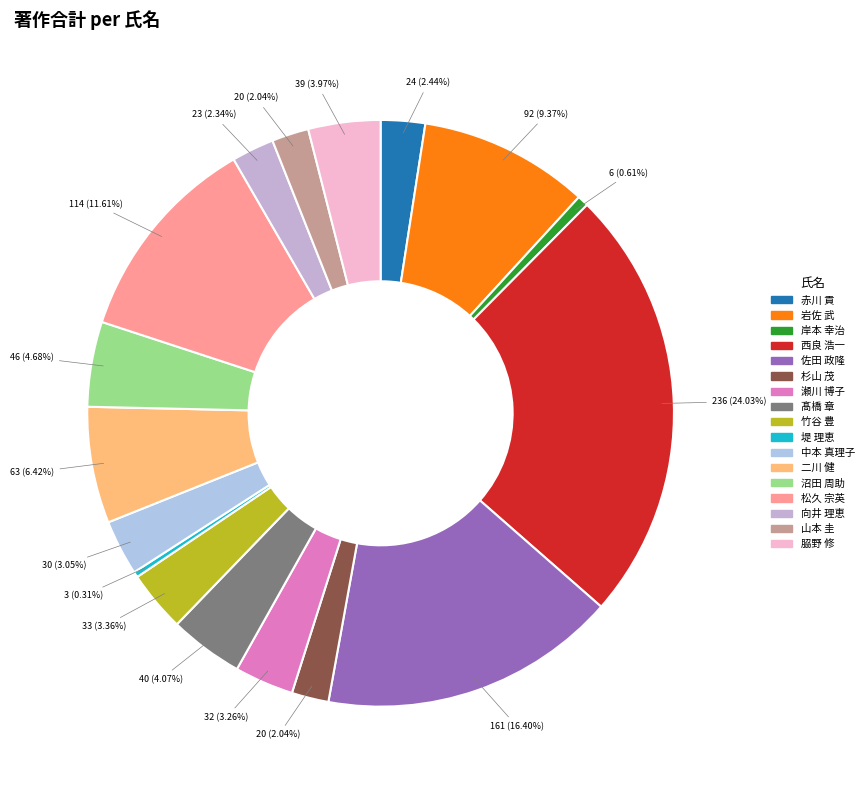

Which category has the biggest portion of the pie?

西良 浩一